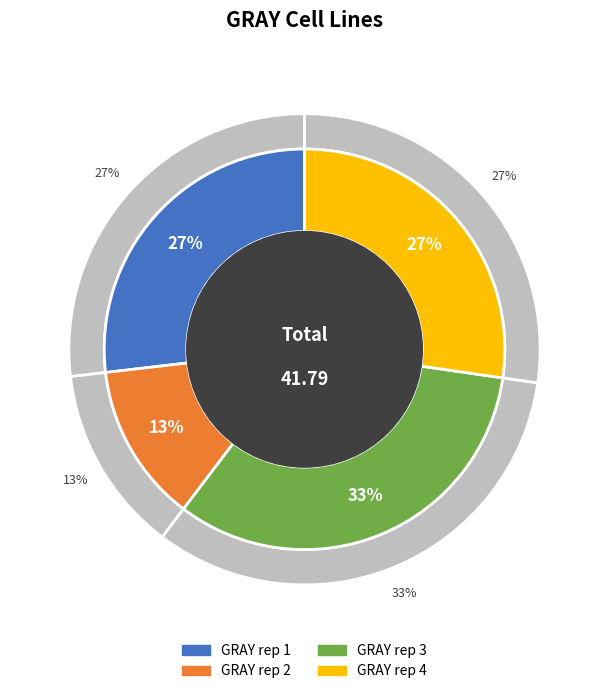

Rank the categories by value from highest to lowest.

GRAY rep 3, GRAY rep 4, GRAY rep 1, GRAY rep 2